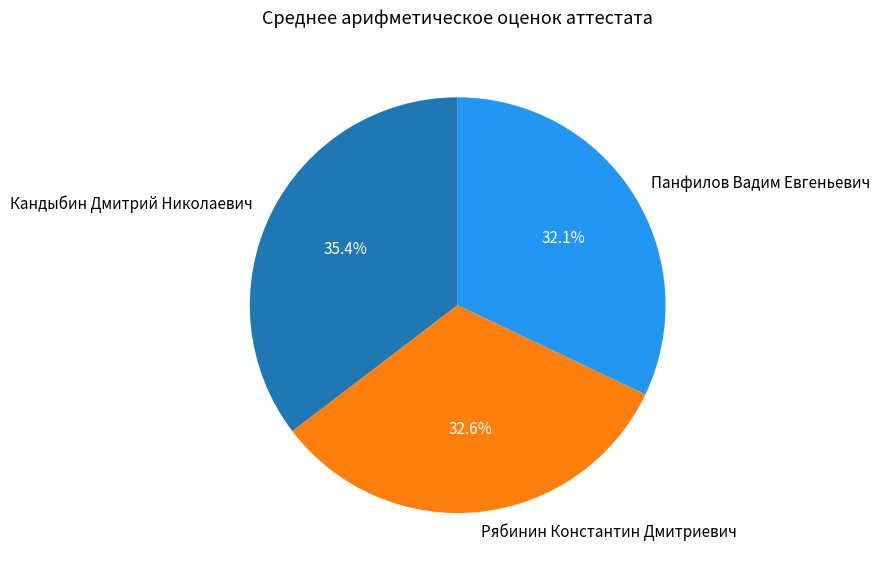

Which slice is the largest?

Кандыбин Дмитрий Николаевич